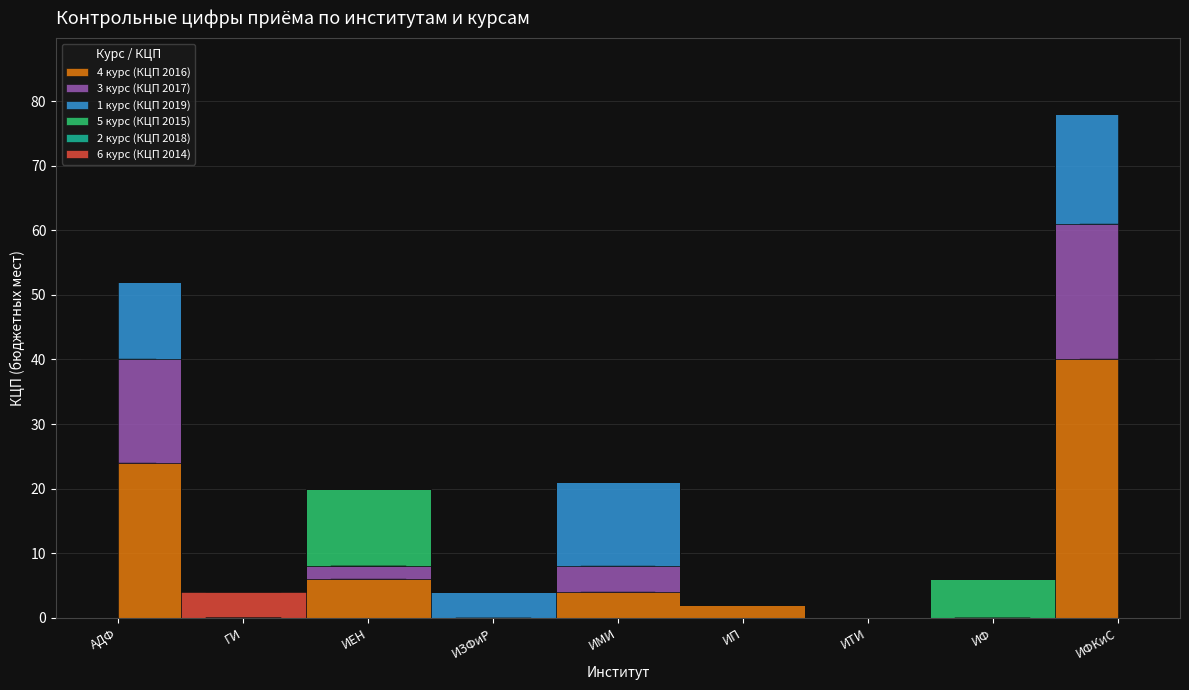

What is the label of the 3rd point from the right?

ИТИ